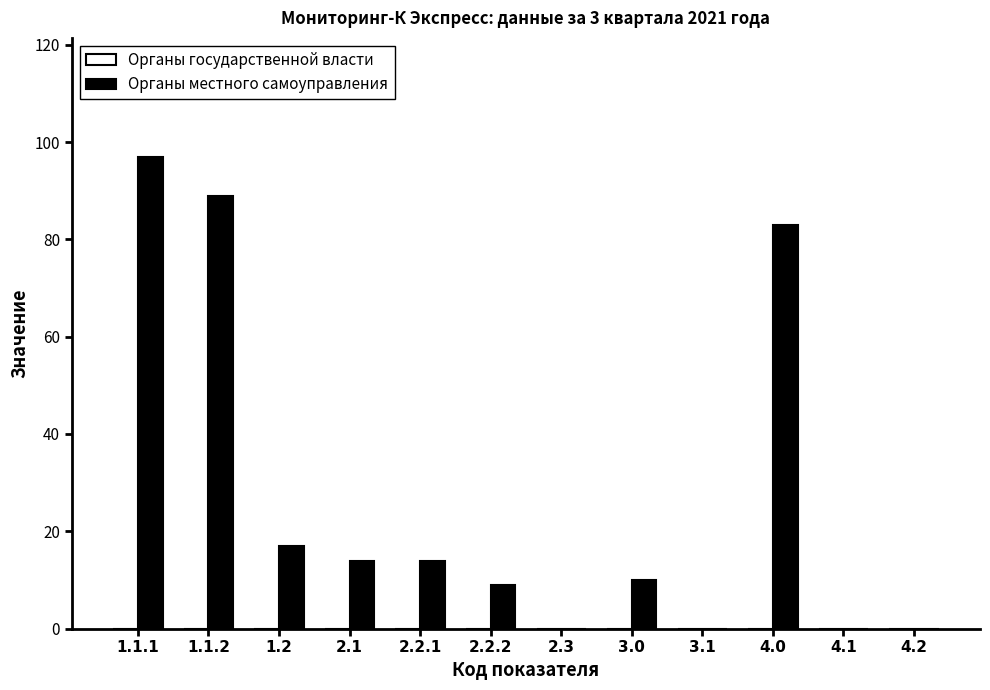

Are the bars horizontal?

No